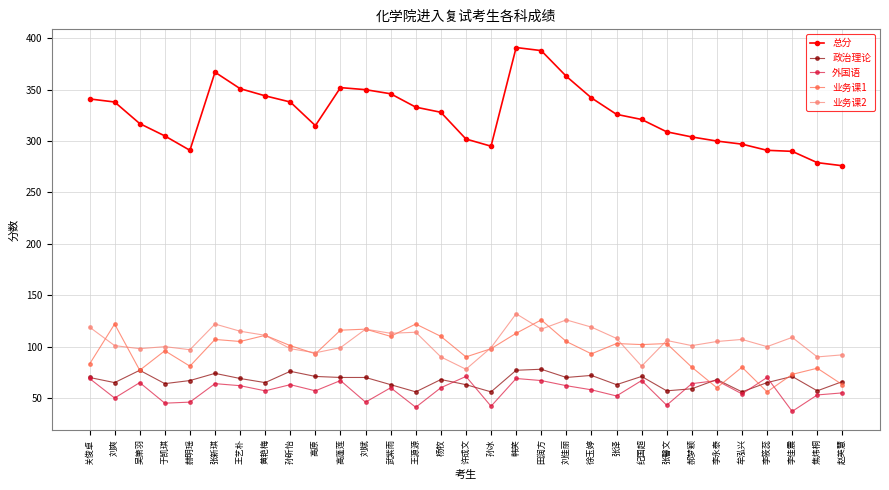

What is the lowest value of the 业务课1 series?

56